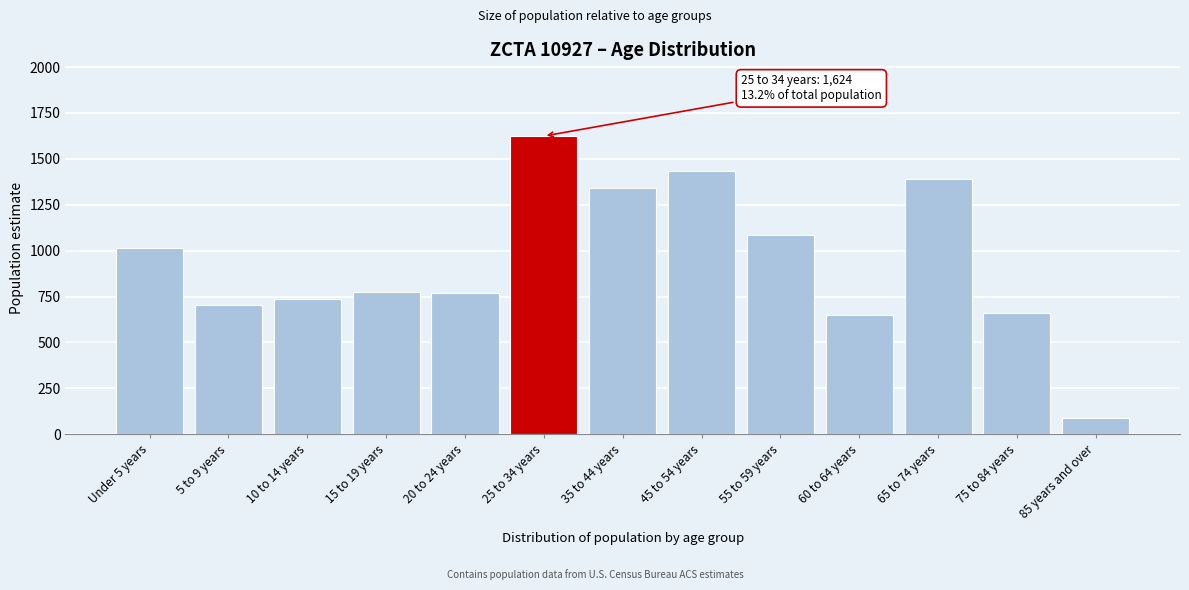

What value does the data have at 15 to 19 years?

773